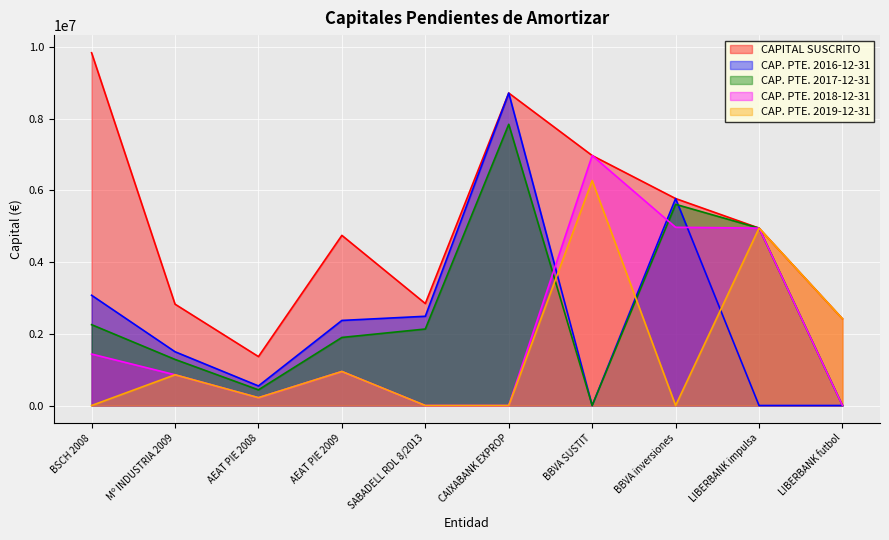

How many distinct data groups are displayed?

5